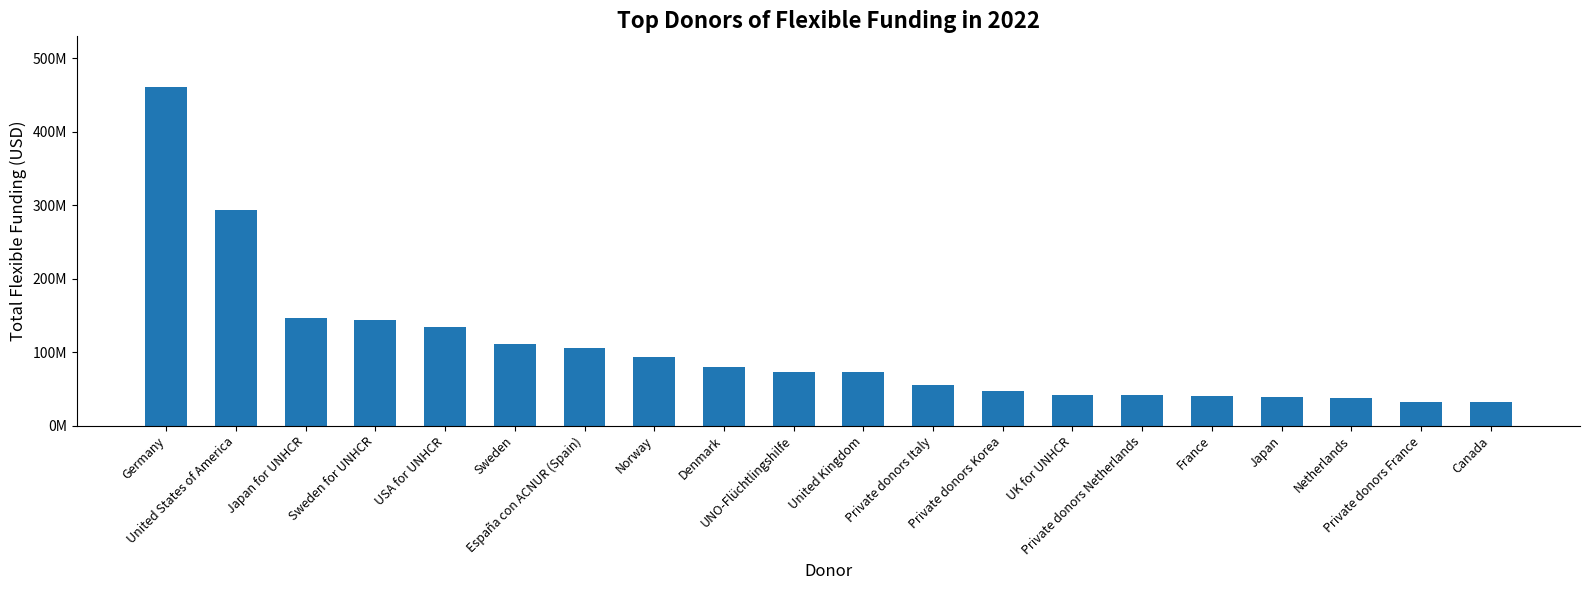

Are the bars horizontal?

No